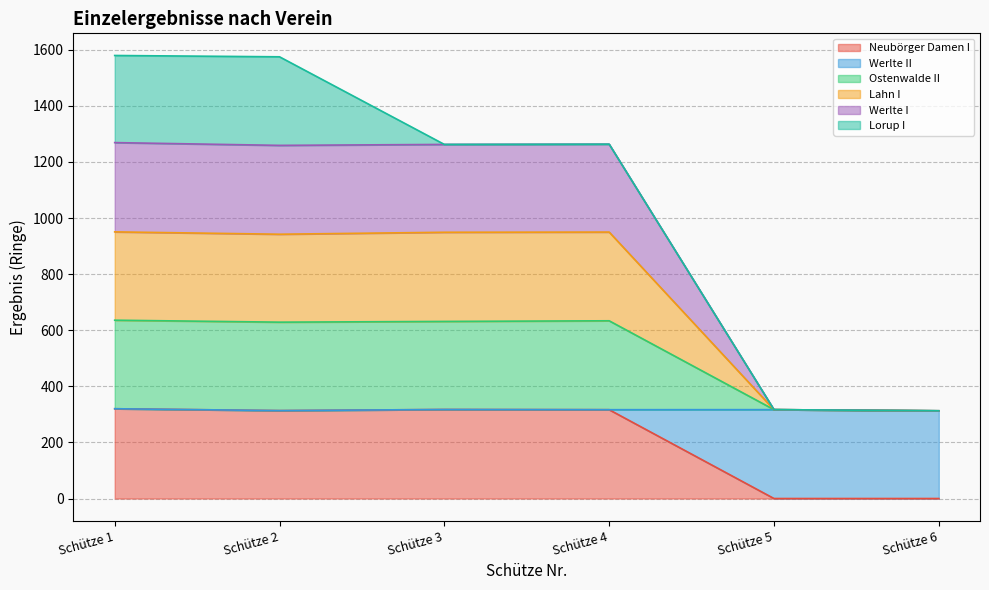

Where is Neubörger Damen I nearest to the value 160?

Schütze 2